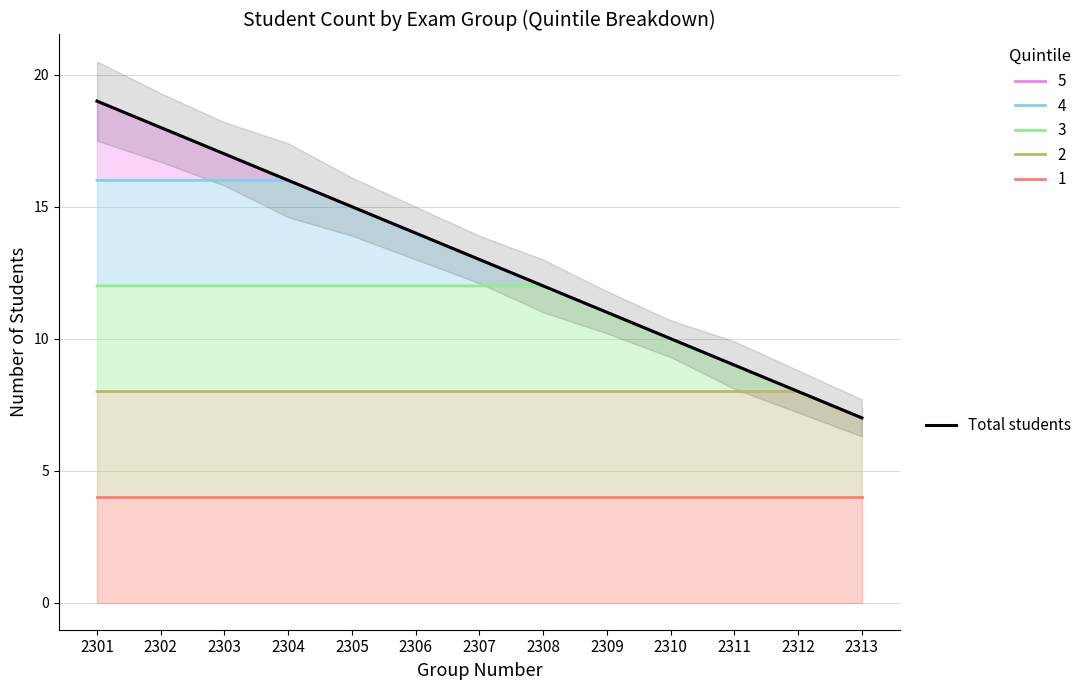

Reading left to right, extract all data points from this chart.

2301=19	2302=18	2303=17	2304=16	2305=15	2306=14	2307=13	2308=12	2309=11	2310=10	2311=9	2312=8	2313=7